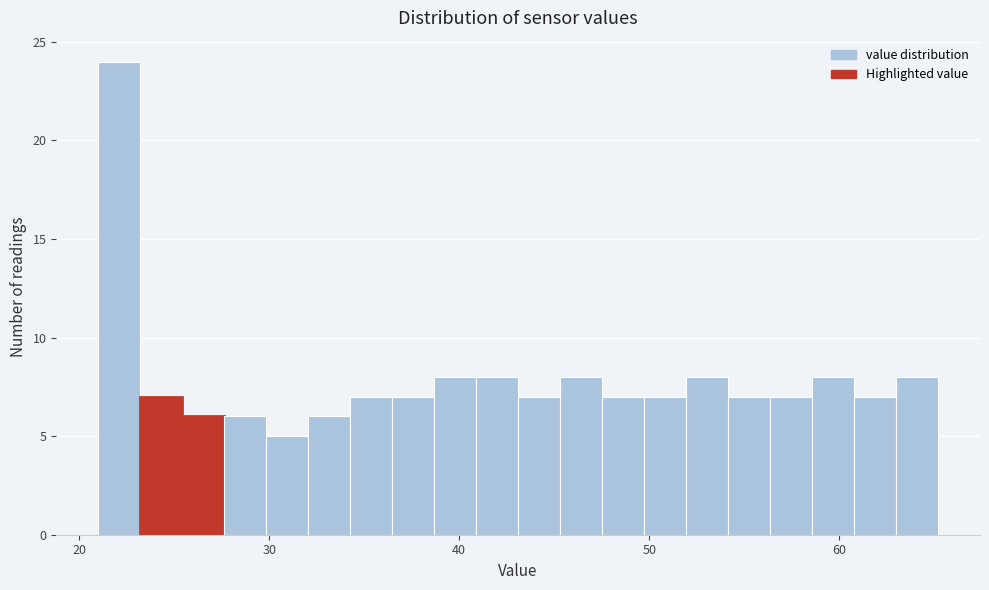

Around what value on the x-axis is the tallest bar? Give the approximate position of its centre, as read against the axis.

22